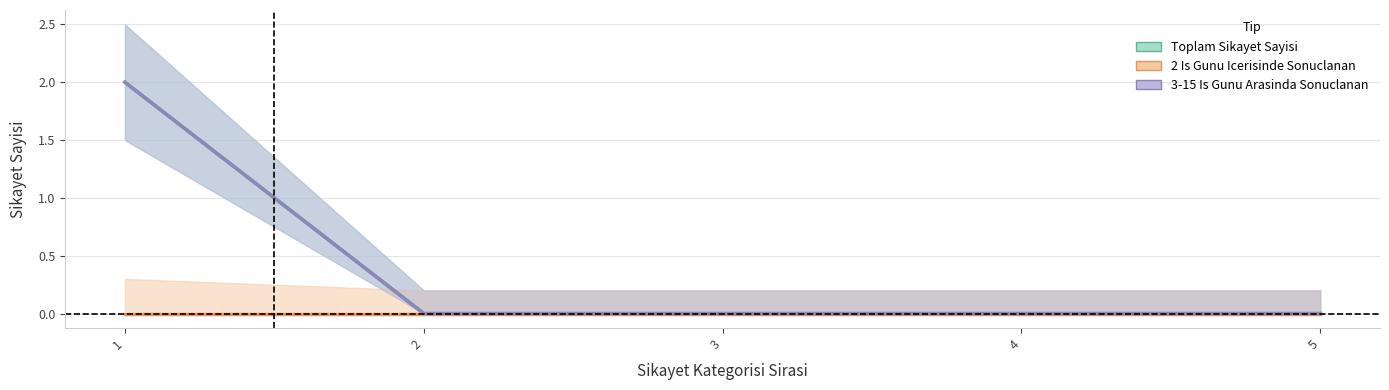

How many lines are shown in the chart?

3